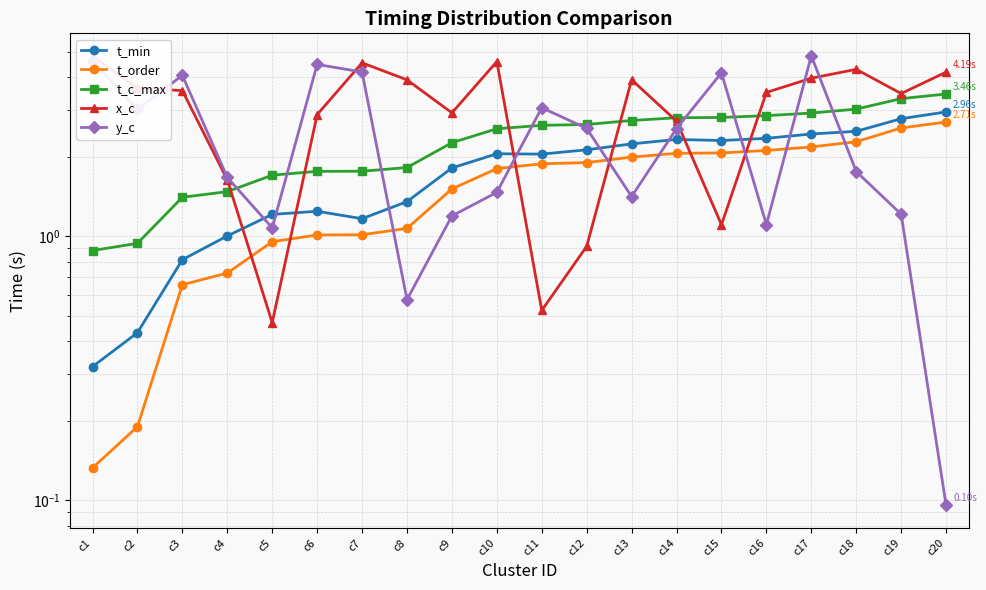

The value of t_c_max at c13 is 2.7. True or false?

True